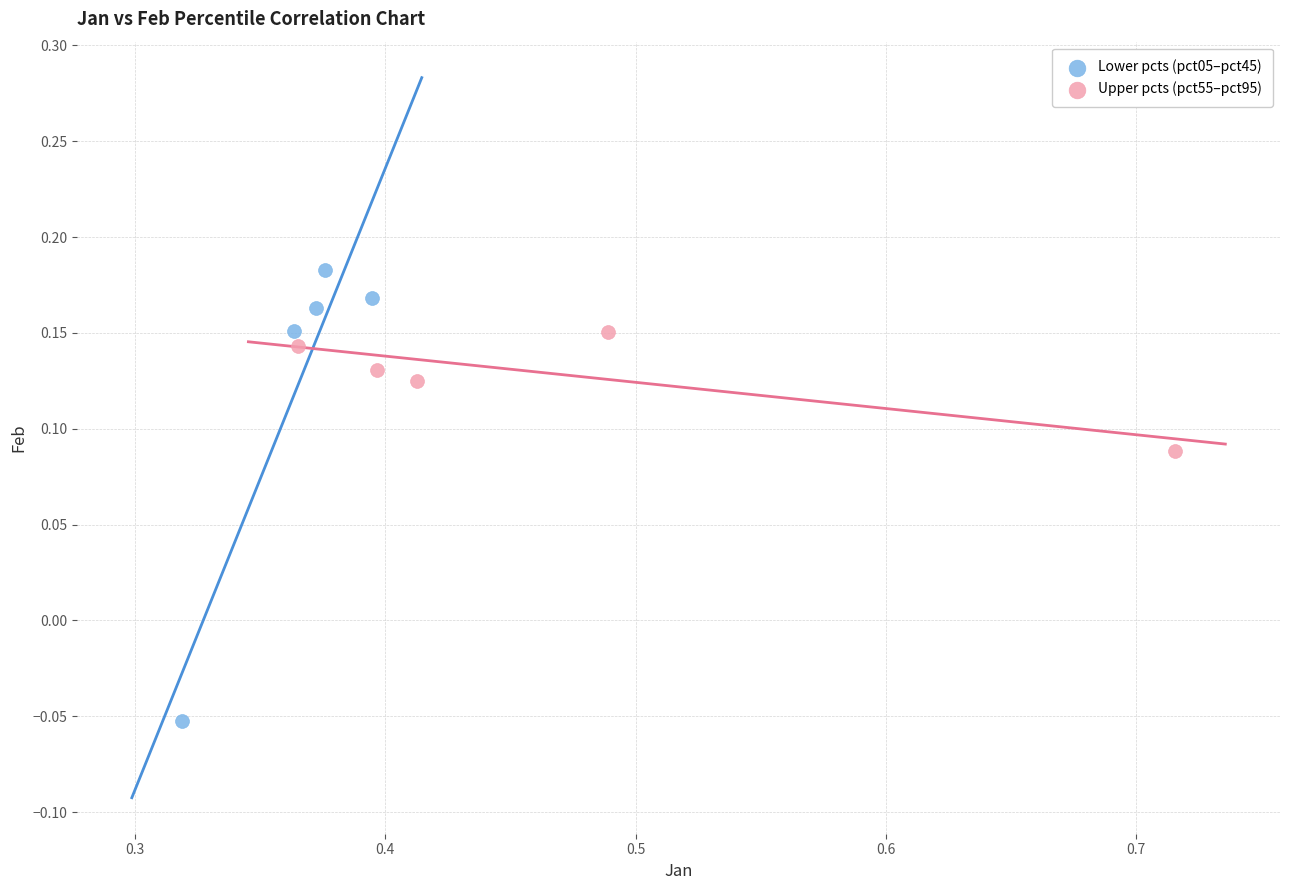

Which series has the widest spread of Y values?

Lower pcts (pct05–pct45)